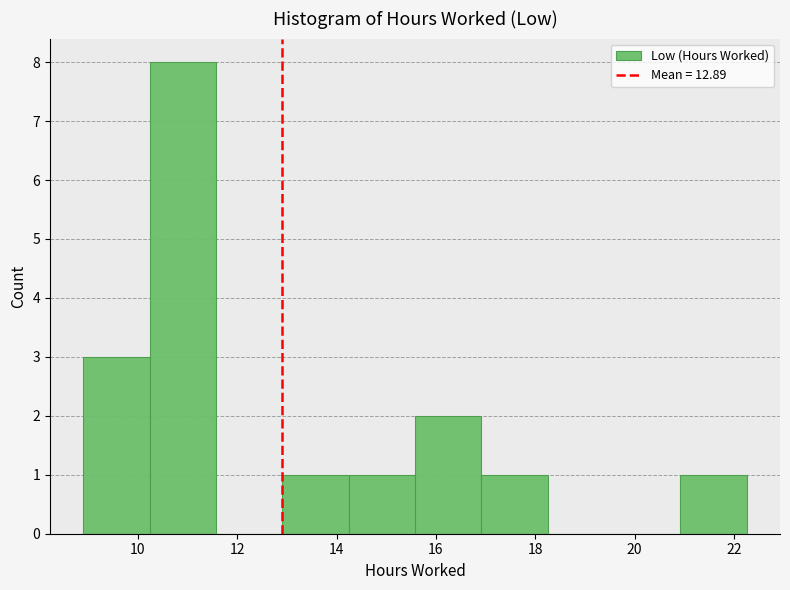

Reading left to right, transcribe this chart: for each bar, give the range it covers on the x-axis and its height. Neither the bar edges nor the heights are printed on the chart, so give them approximately, as read against the axes.

9.0 to 10.2: 3
10.2 to 11.6: 8
11.6 to 13.0: 0
13.0 to 14.2: 1
14.2 to 15.6: 1
15.6 to 17.0: 2
17.0 to 18.2: 1
18.2 to 19.6: 0
19.6 to 21.0: 0
21.0 to 22.2: 1